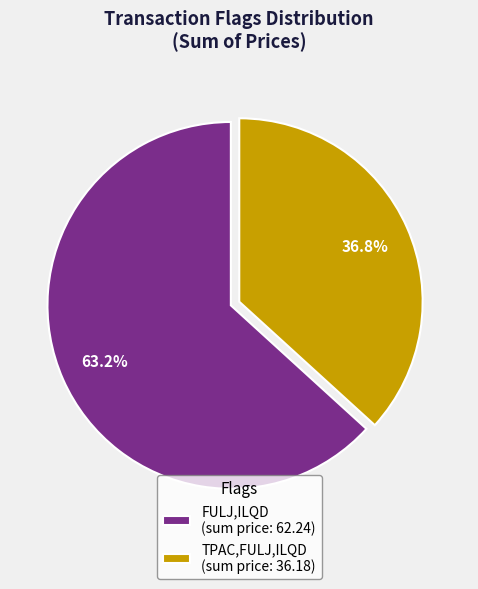

Which has a higher value, TPAC,FULJ,ILQD (sum price: 36.18) or FULJ,ILQD (sum price: 62.24)?

FULJ,ILQD (sum price: 62.24)